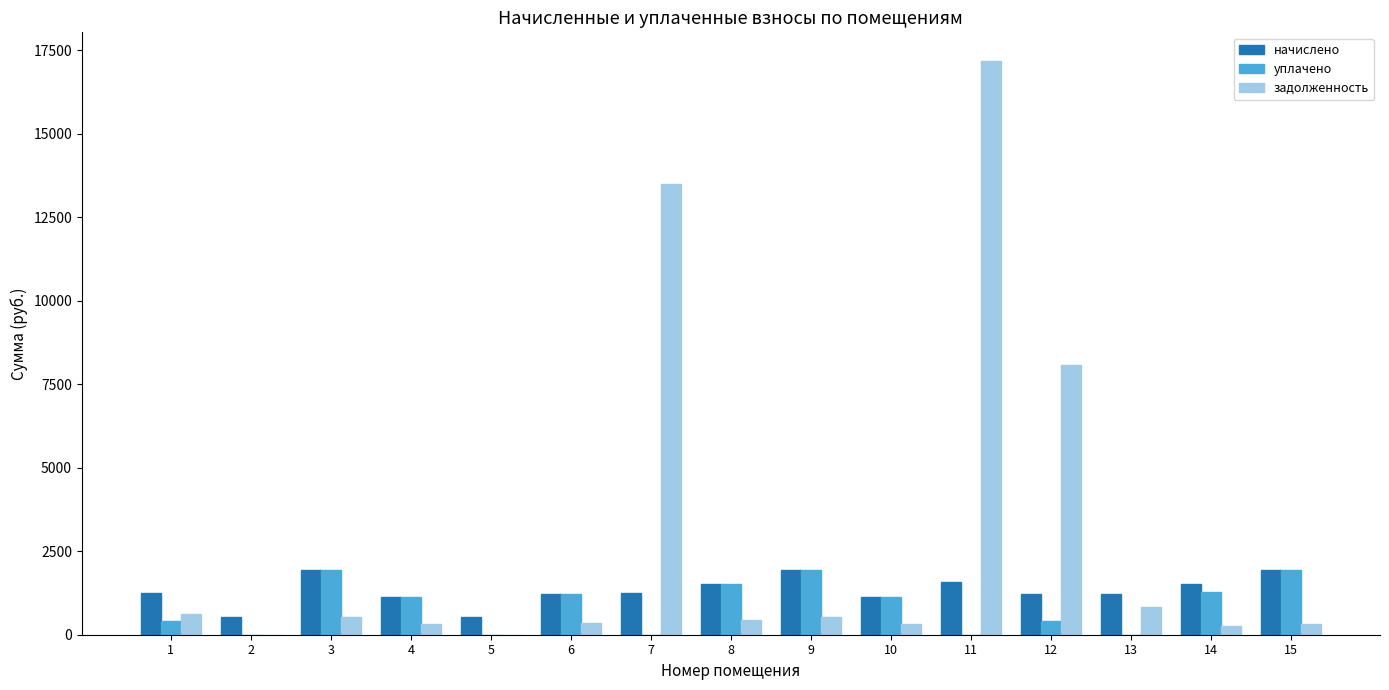

What is the highest value of the уплачено series?

1946.2